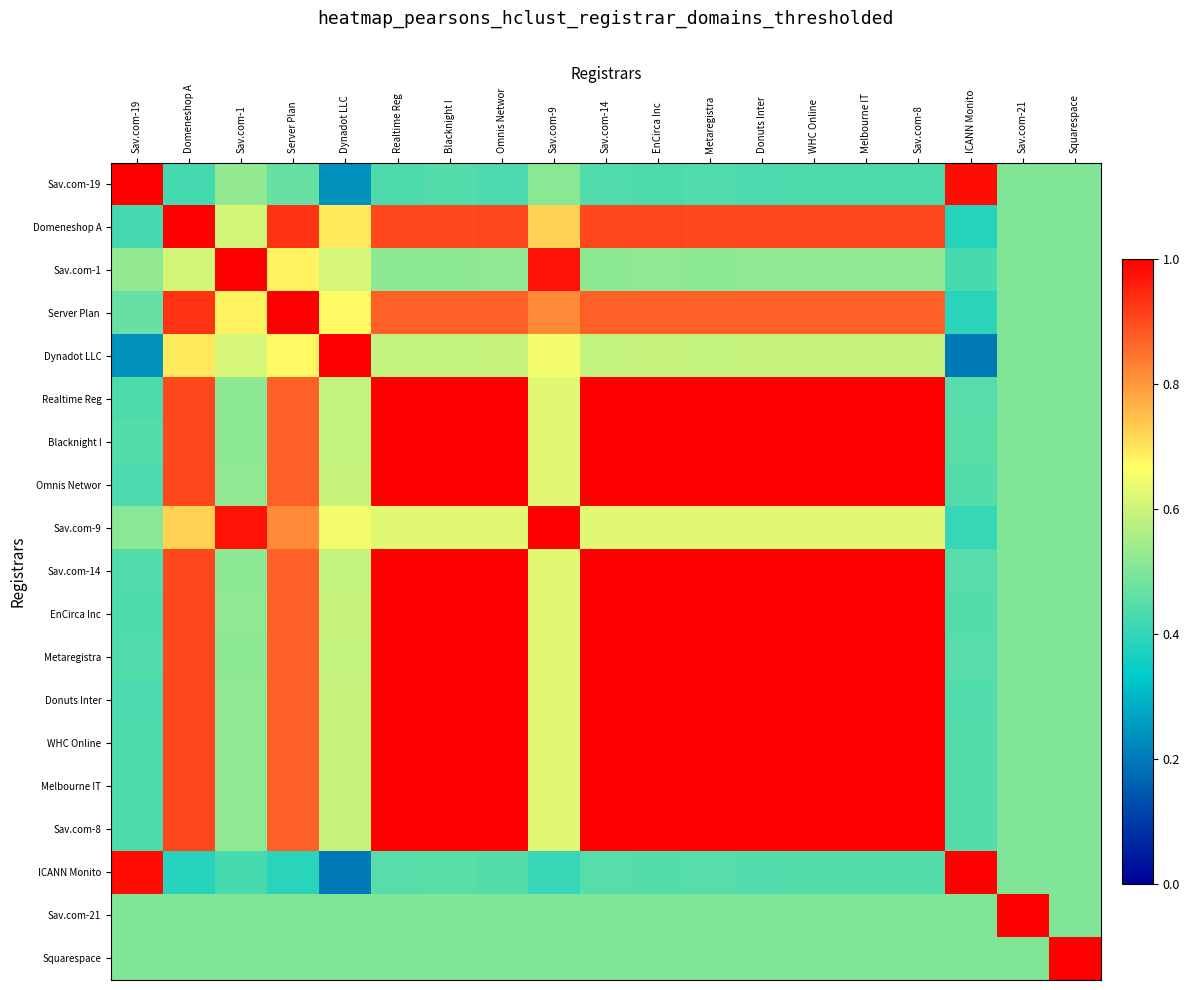

Rank the series by their maximum value, from lowest to highest.

Blacknight I, Donuts Inter, Sav.com-19, Domeneshop A, Sav.com-1, Server Plan, Dynadot LLC, Realtime Reg, Omnis Networ, Sav.com-9, Sav.com-14, EnCirca Inc, Metaregistra, WHC Online, Melbourne IT, Sav.com-8, ICANN Monito, Sav.com-21, Squarespace